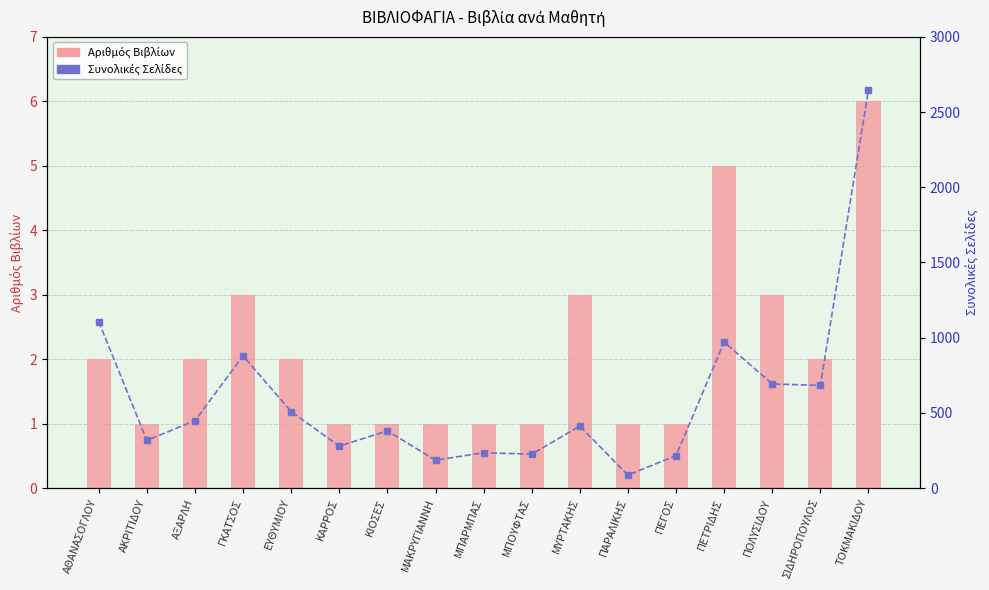

Is it true that Συνολικές Σελίδες equals 169 at ΜΥΡΤΑΚΗΣ?

False